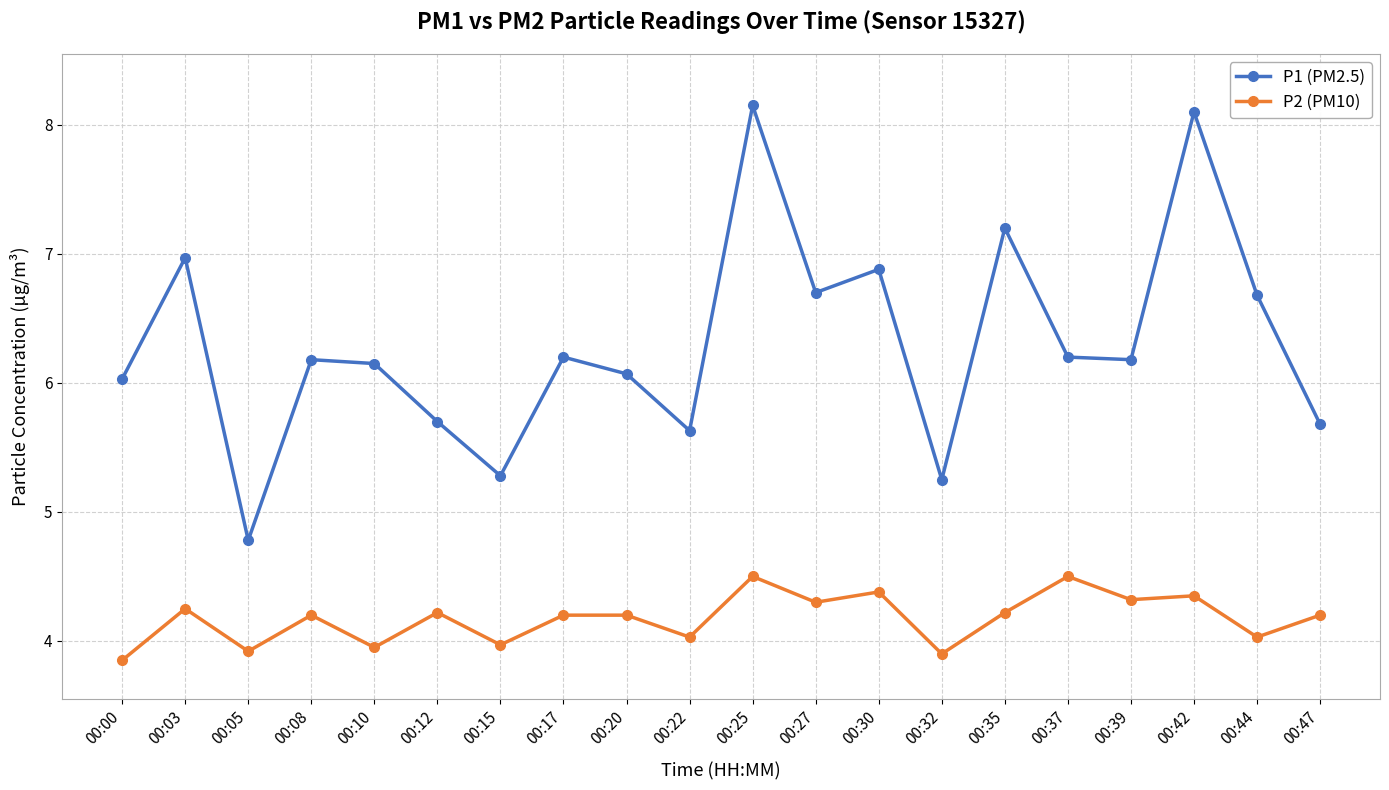

What is the sum of the P2 (PM10) values at 00:37 and 00:08?

8.7